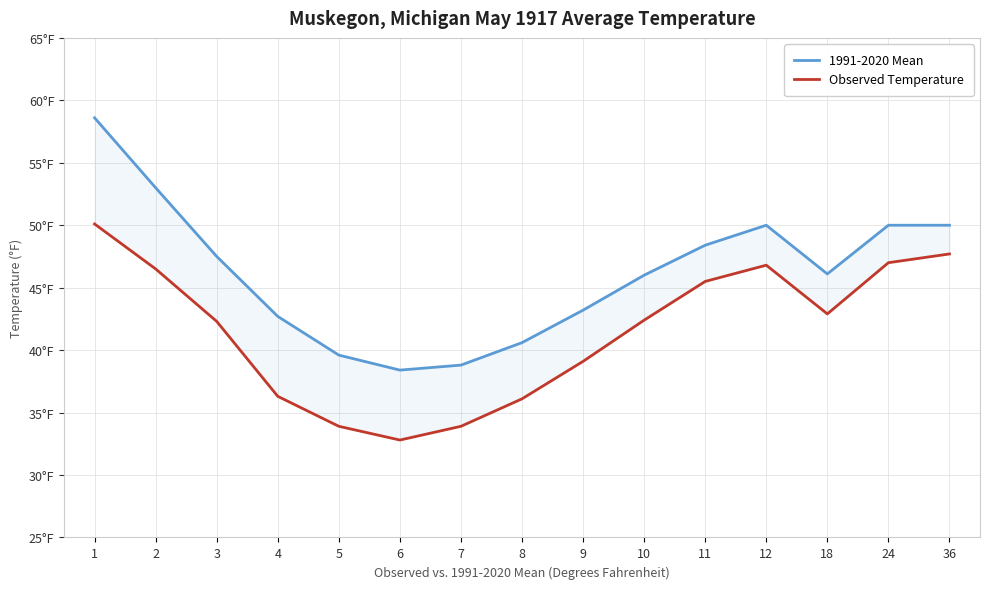

True or false: 1991-2020 Mean and Observed Temperature cross at least once.

False